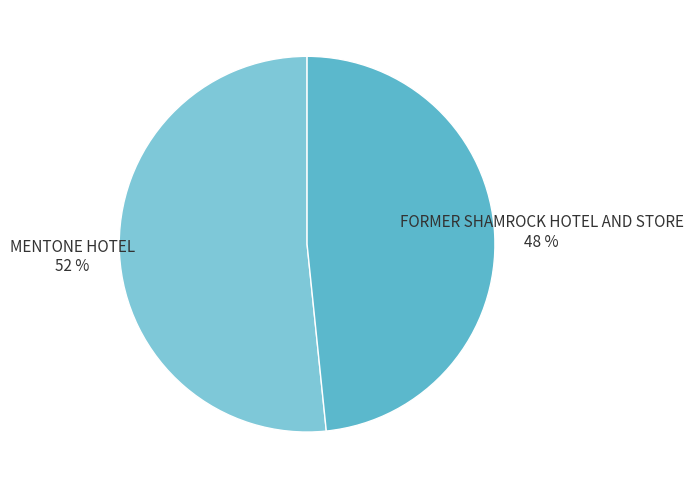

Between FORMER SHAMROCK HOTEL AND STORE and MENTONE HOTEL, which is larger?

MENTONE HOTEL